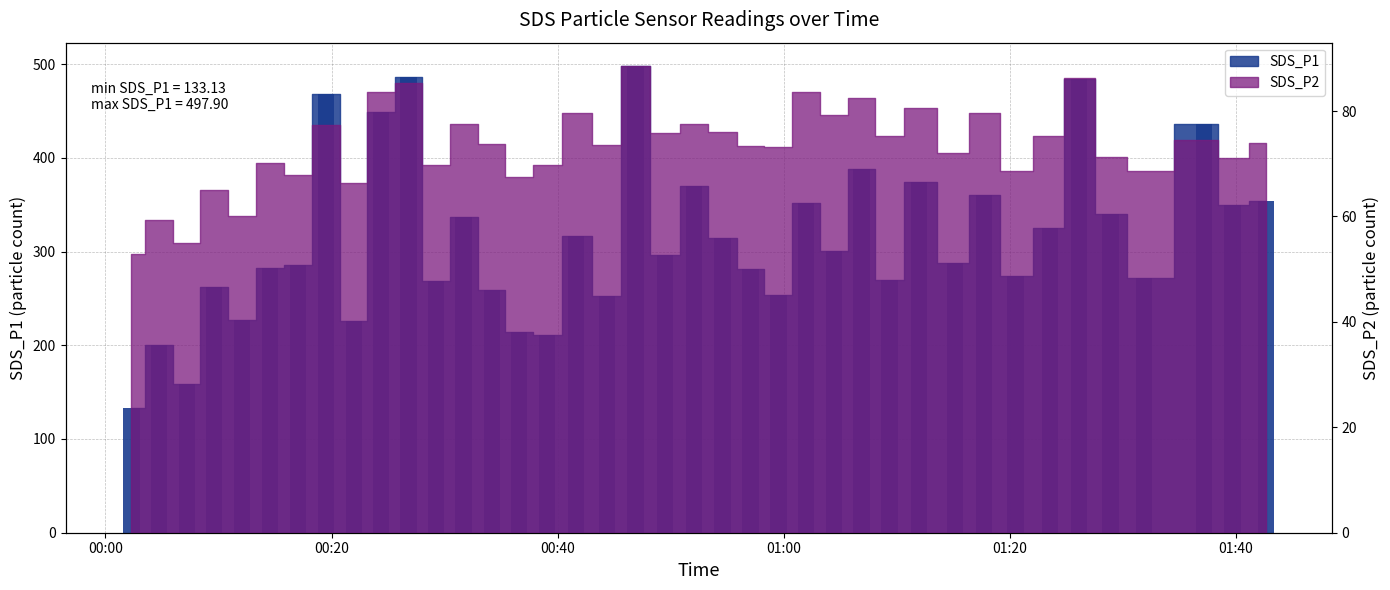

Are the bars grouped side by side (vs. stacked)?

No